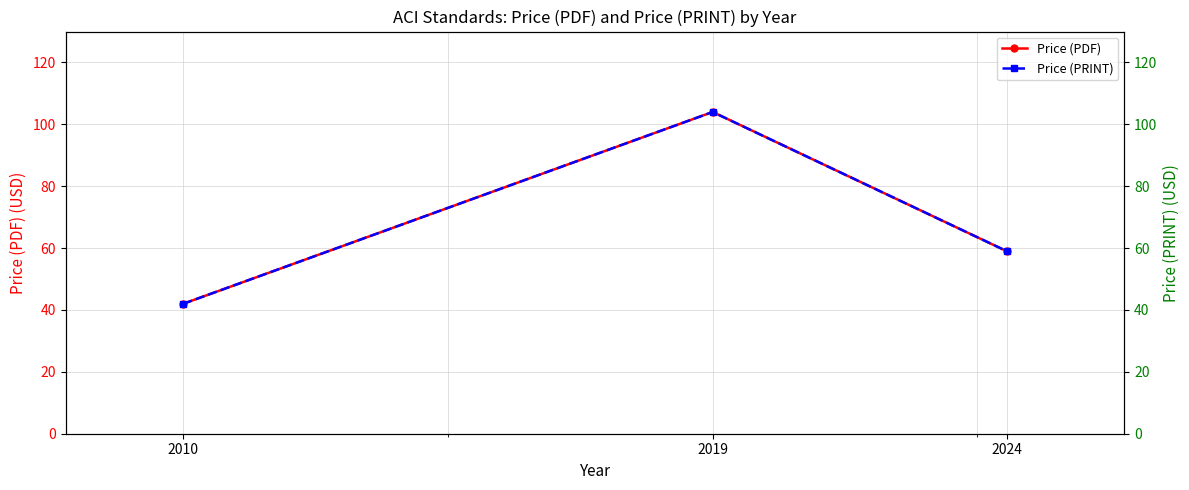

Which category has the highest value across all series?

2019